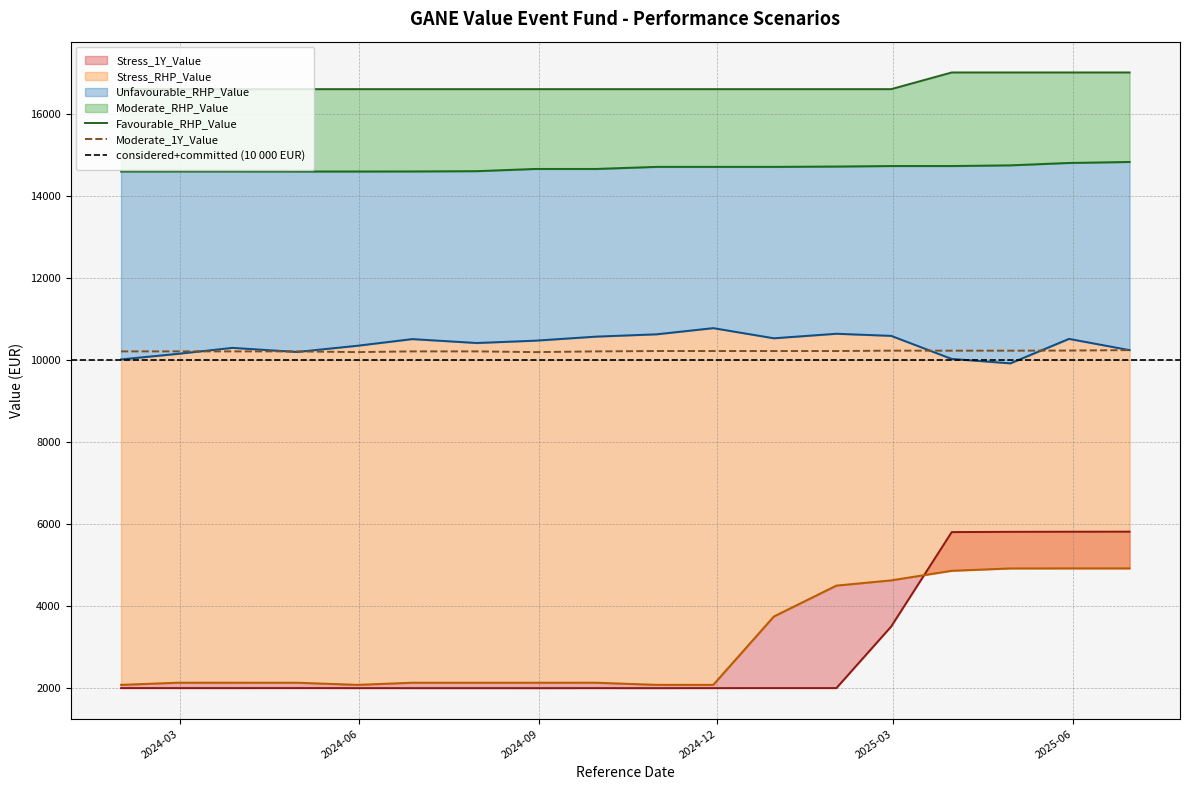

Does the chart have visible grid lines?

Yes